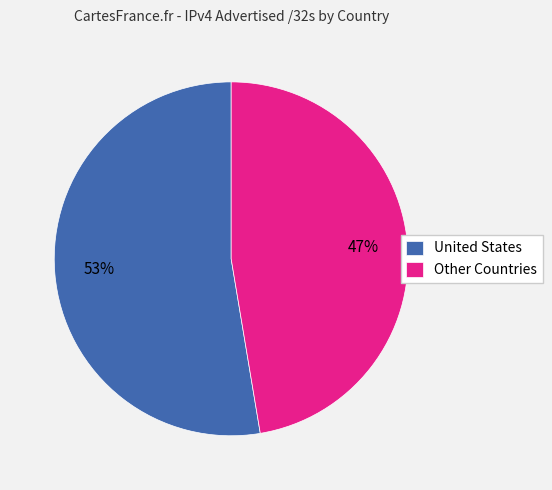

What is the majority slice?

United States